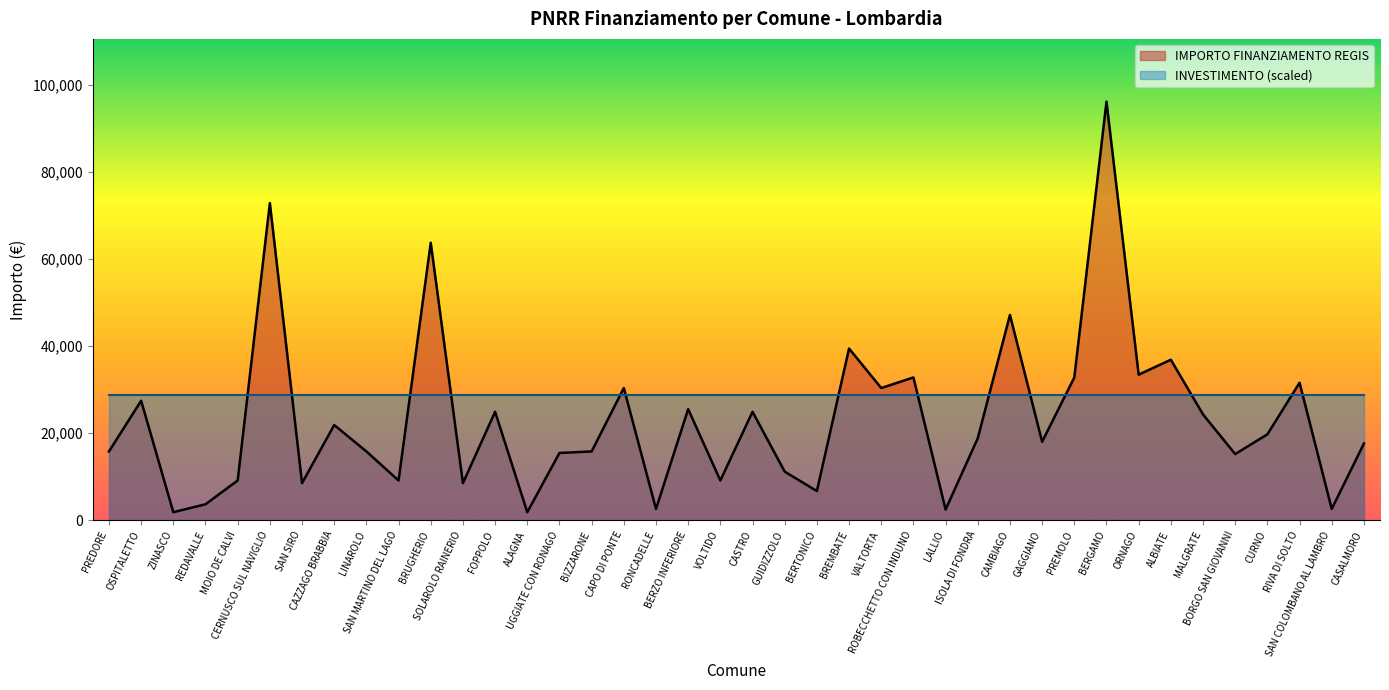

Rank the categories by value from highest to lowest.

BERGAMO, CERNUSCO SUL NAVIGLIO, BRUGHERIO, CAMBIAGO, BREMBATE, ALBIATE, ORNAGO, ROBECCHETTO CON INDUNO, PREMOLO, RIVA DI SOLTO, CAPO DI PONTE, VALTORTA, OSPITALETTO, BERZO INFERIORE, FOPPOLO, CASTRO, MALGRATE, CAZZAGO BRABBIA, CURNO, ISOLA DI FONDRA, GAGGIANO, CASALMORO, PREDORE, LINAROLO, BIZZARONE, UGGIATE CON RONAGO, BORGO SAN GIOVANNI, GUIDIZZOLO, MOIO DE CALVI, SAN MARTINO DEL LAGO, VOLTIDO, SAN SIRO, SOLAROLO RAINERIO, BERTONICO, REDAVALLE, RONCADELLE, SAN COLOMBANO AL LAMBRO, LALLIO, ZINASCO, ALAGNA